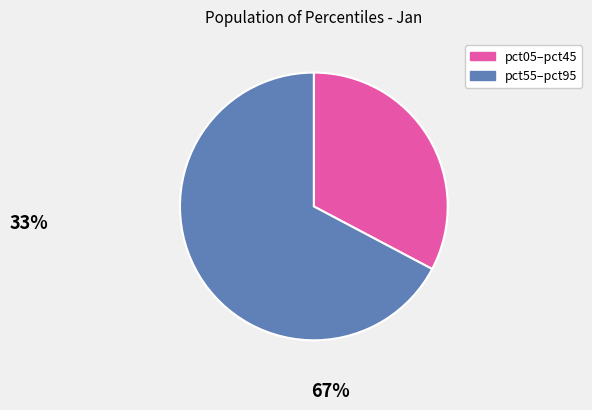

Is there any slice that represents more than half of the pie?

Yes